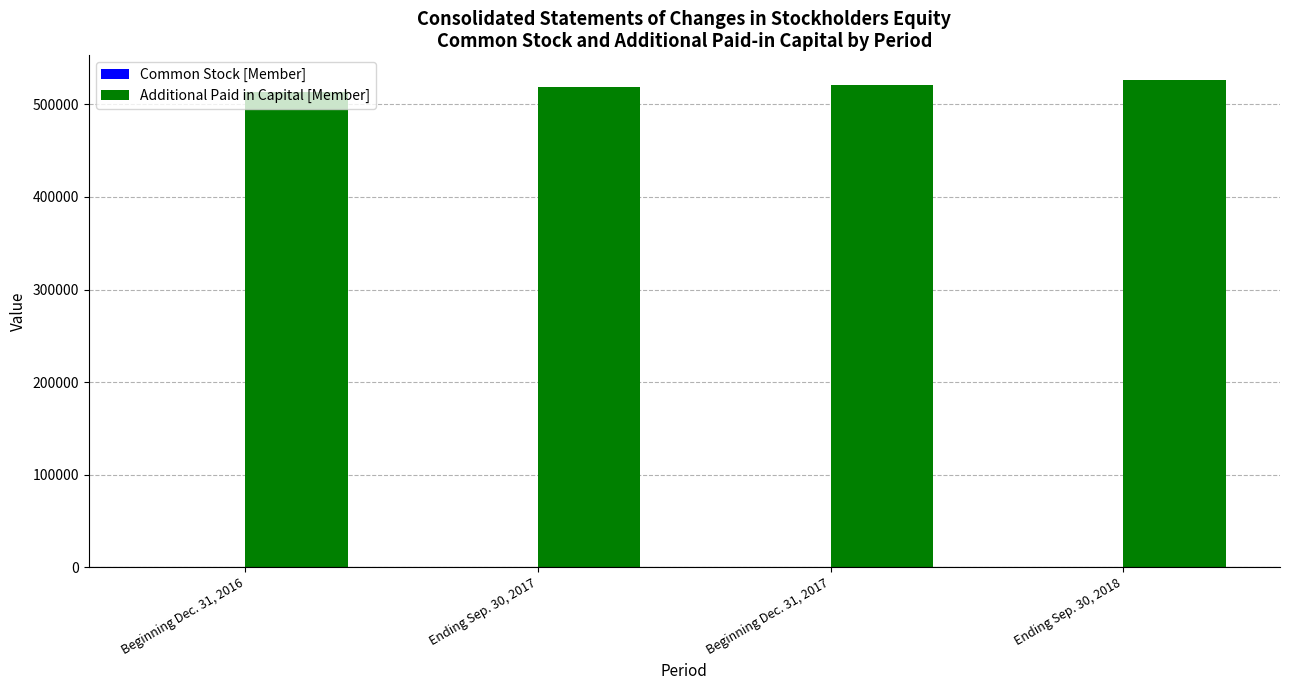

How many data points does each series have?

4